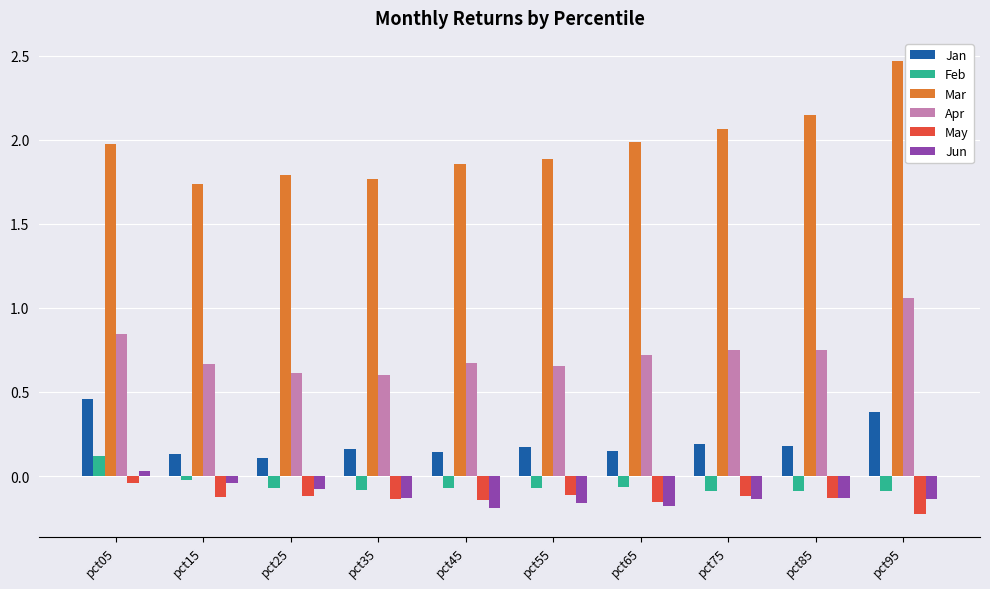

What are all the series names shown in the legend?

Jan, Feb, Mar, Apr, May, Jun